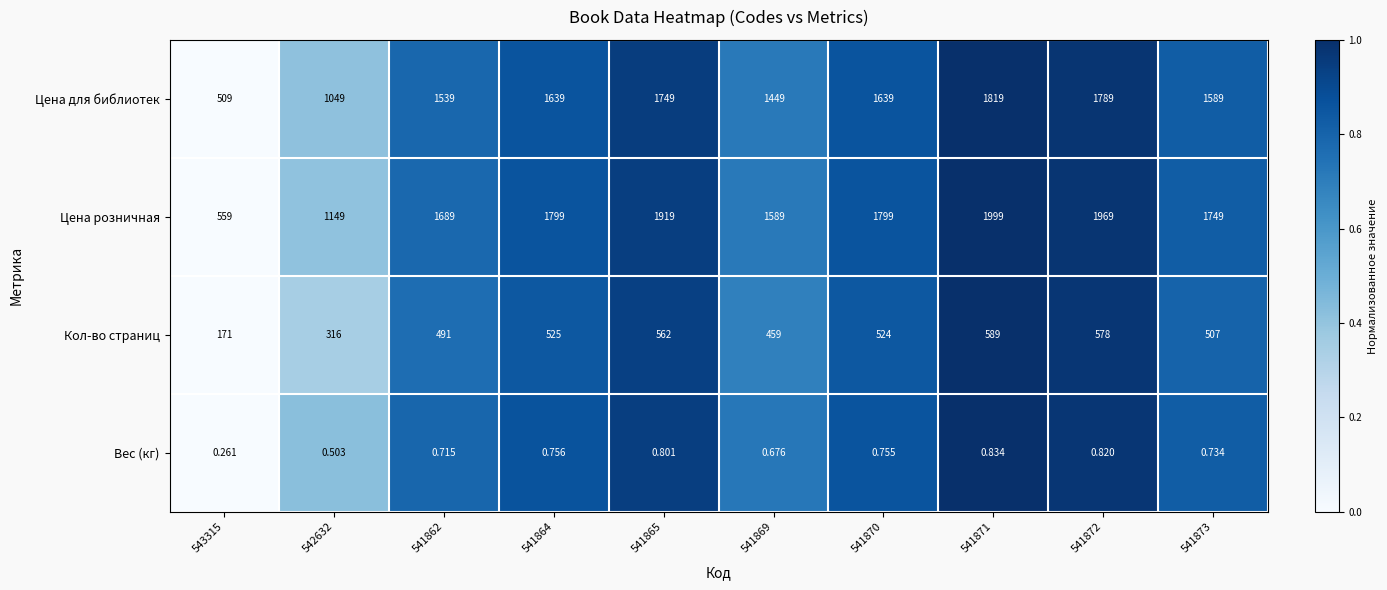

How many distinct data groups are displayed?

4